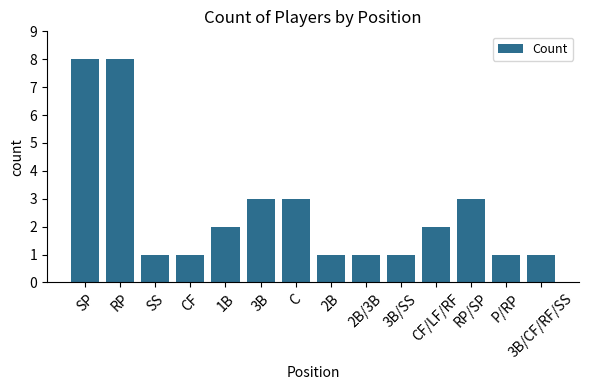

What is the minimum value shown in the chart?

1